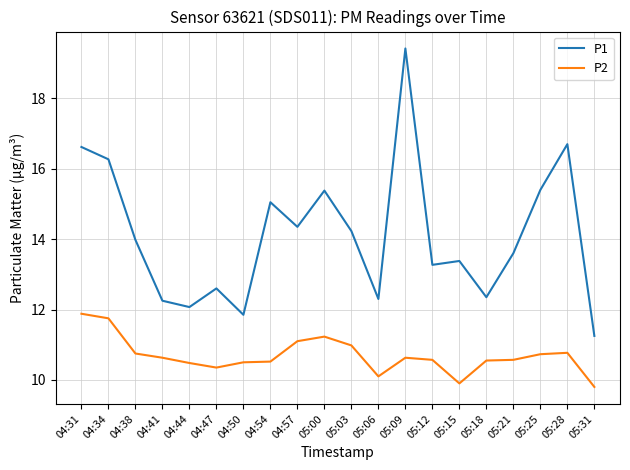

What is the difference between the P2 values at 05:31 and 05:09?

0.8